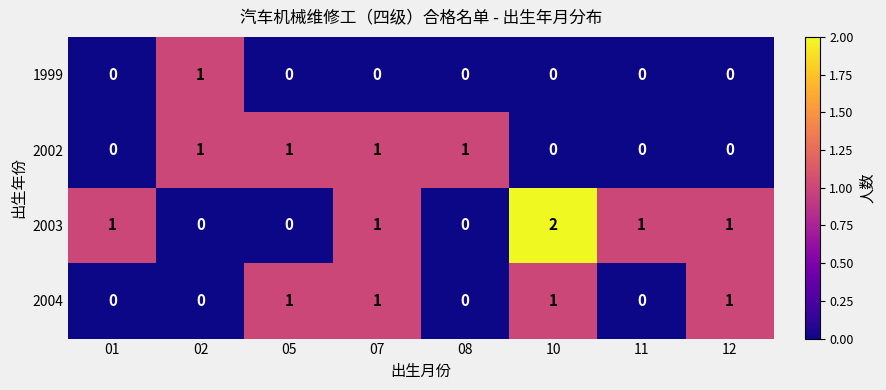

How many data points in 1999 are above 0?

1